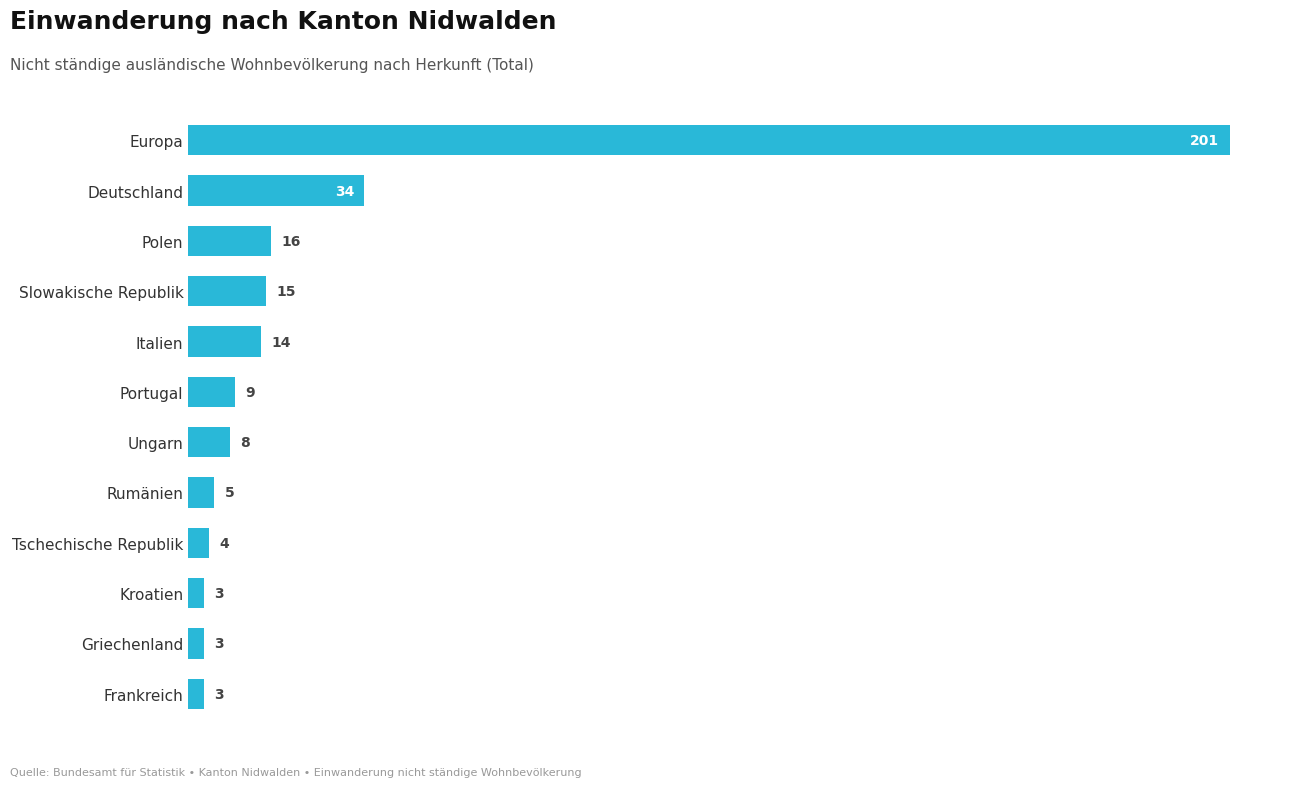

What is the label of the 12th bar from the bottom?

Europa